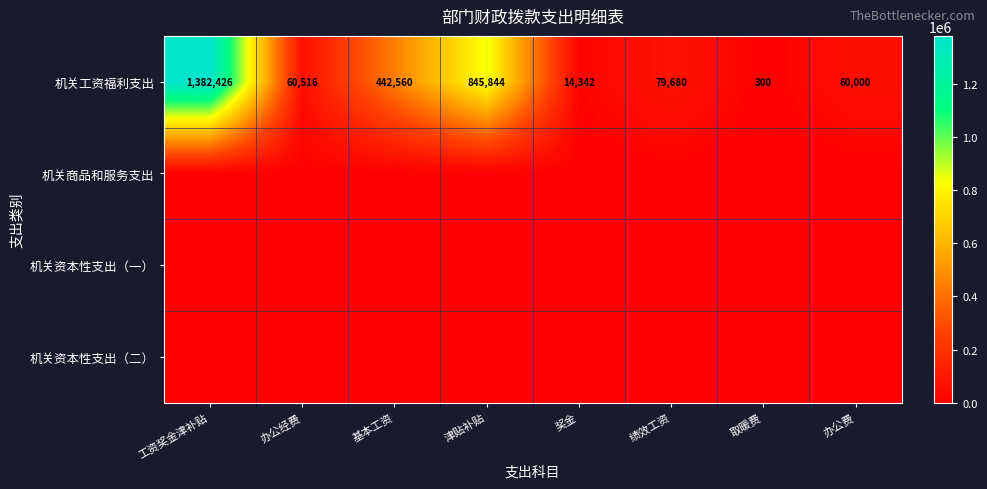

Which category has the lowest value in the 机关工资福利支出 series?

取暖费